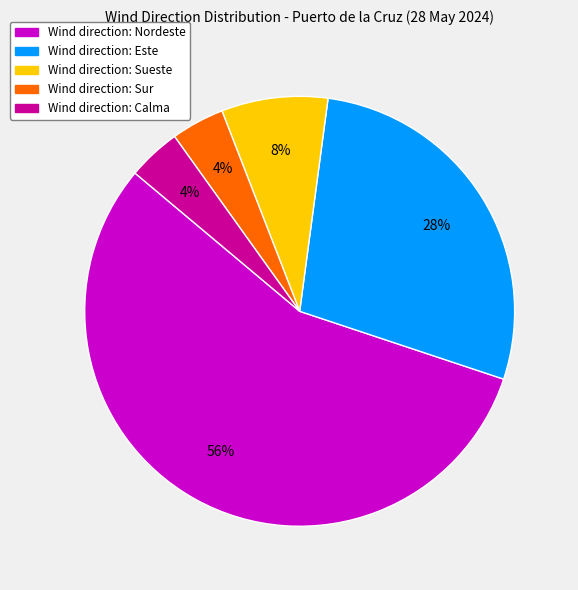

To the nearest percent, what is the average slice percentage?

20%